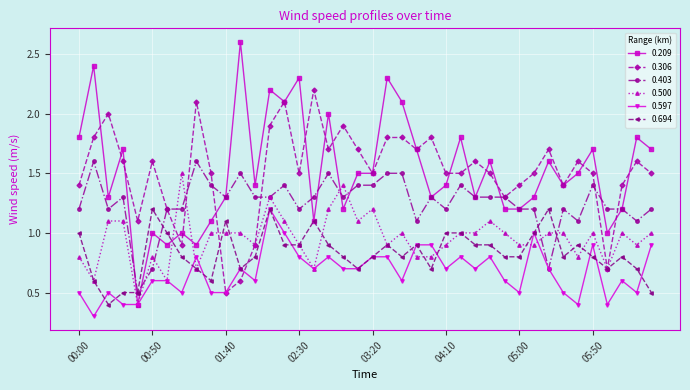

What is the value of the 0.209 point at the 18th from the left?

2.0